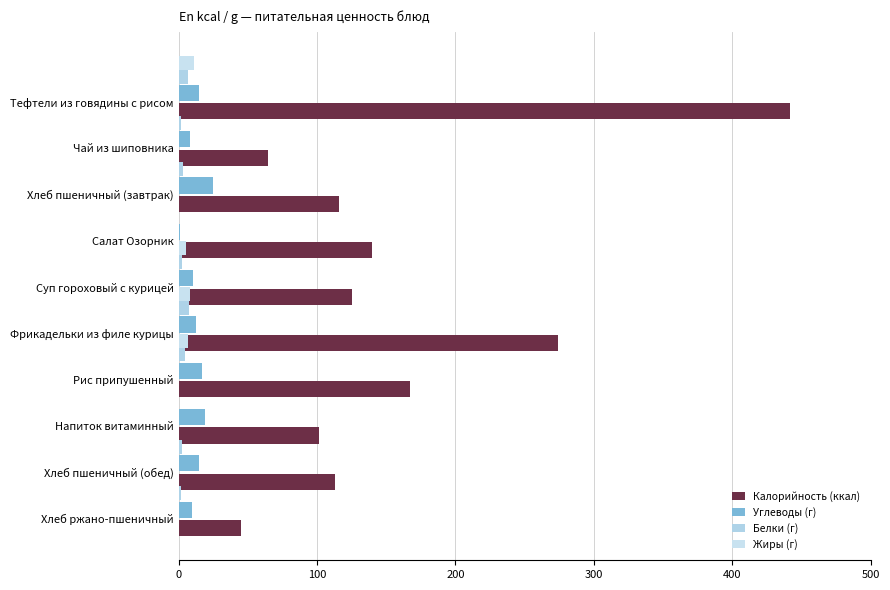

How many series are shown in this chart?

4